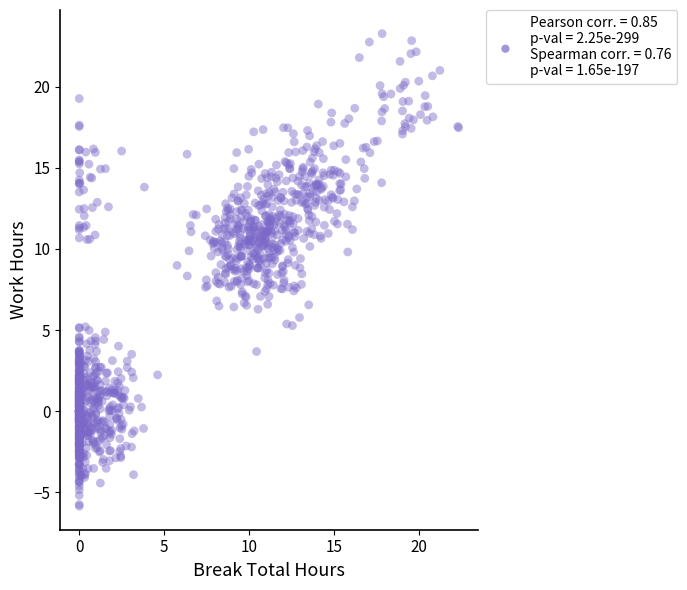

What is the range of Y values (max minus min)?

29.1